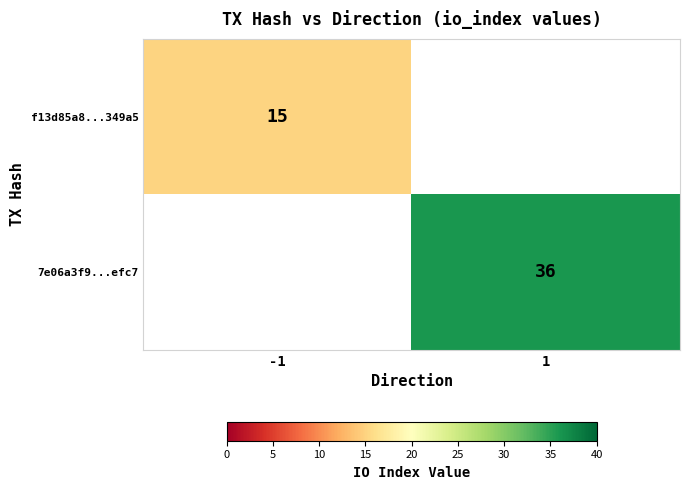

Which category has the highest value across all series?

1